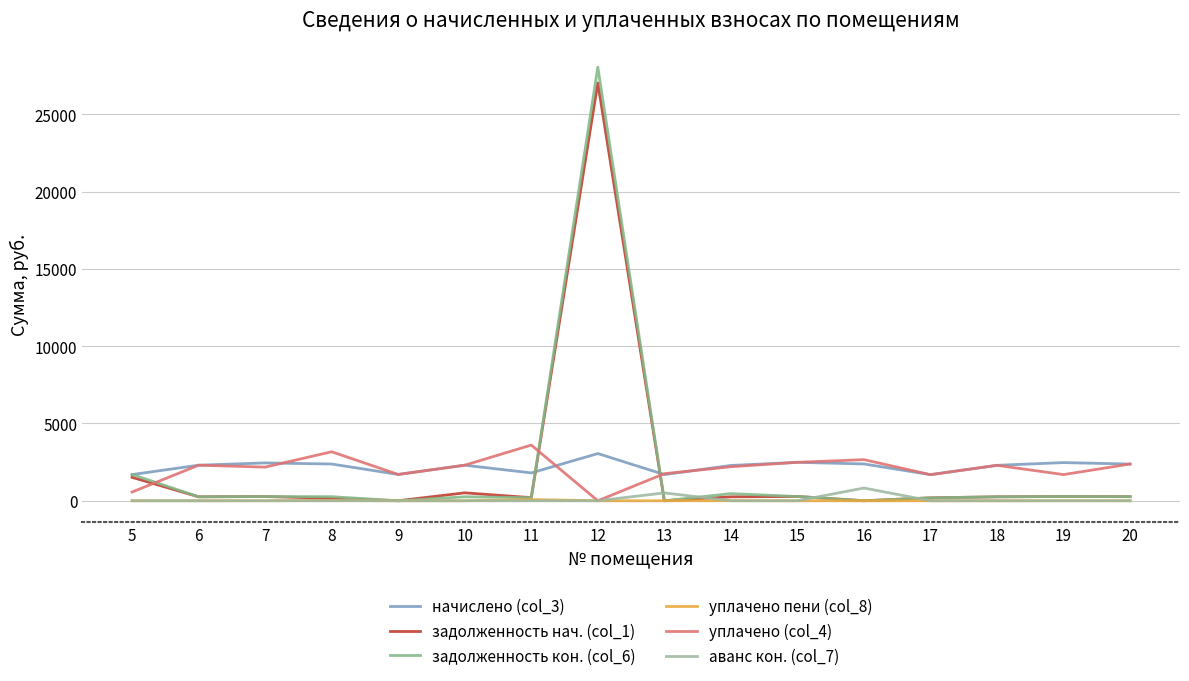

Count the number of categories in the chart.

16